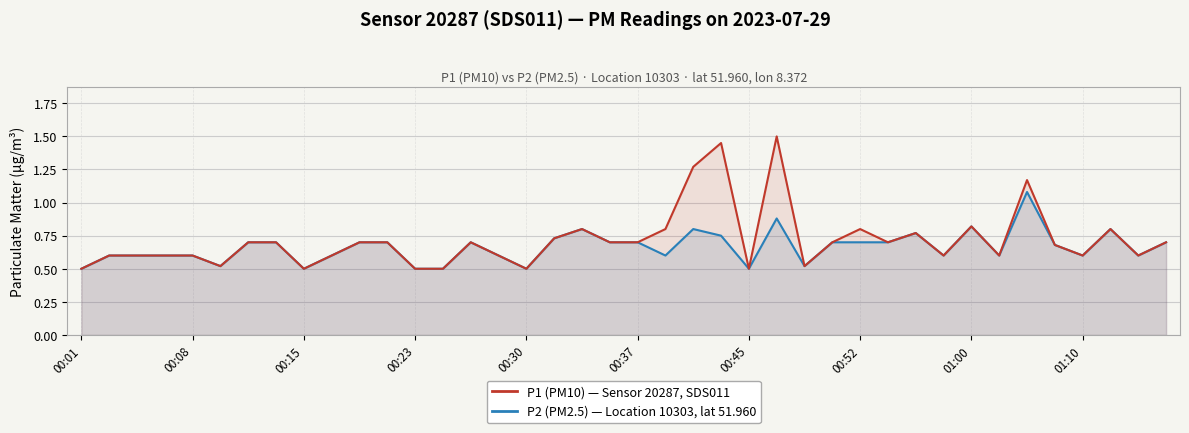

Does the chart display data point markers on the line(s)?

No